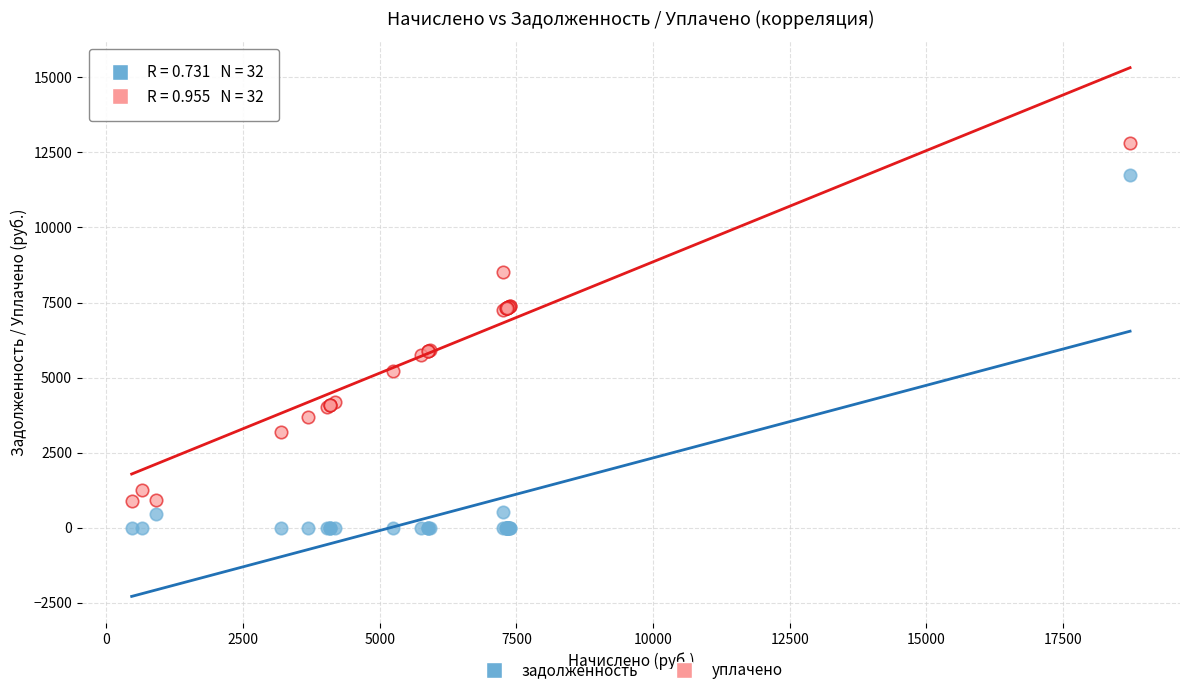

Which series reaches the maximum Y coordinate?

уплачено